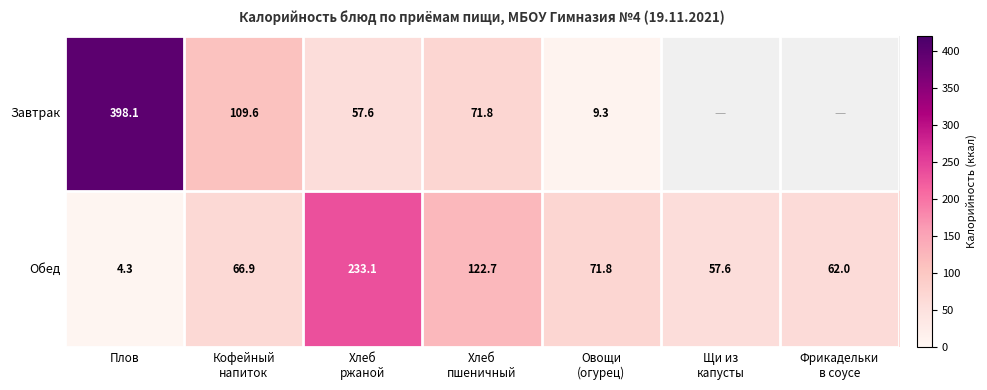

What is the maximum value shown in the chart?

398.1